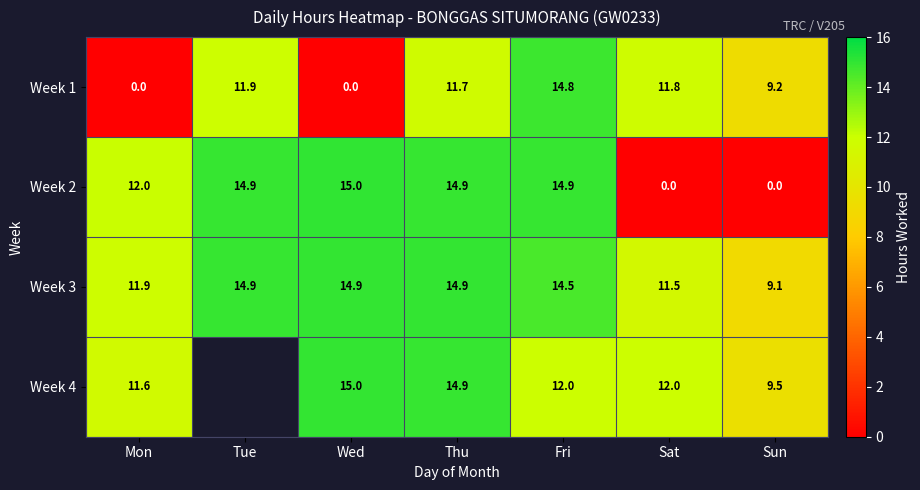

What is the total value across all series at Wed?

44.9